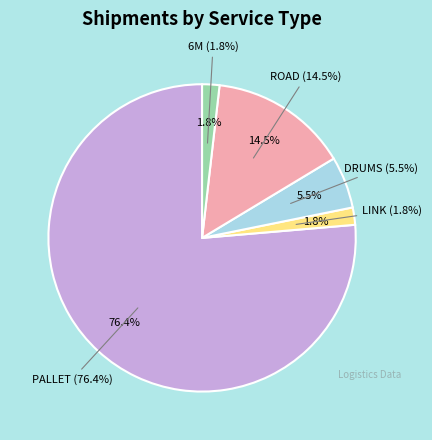

To the nearest percent, what portion does 6M represent?

2%